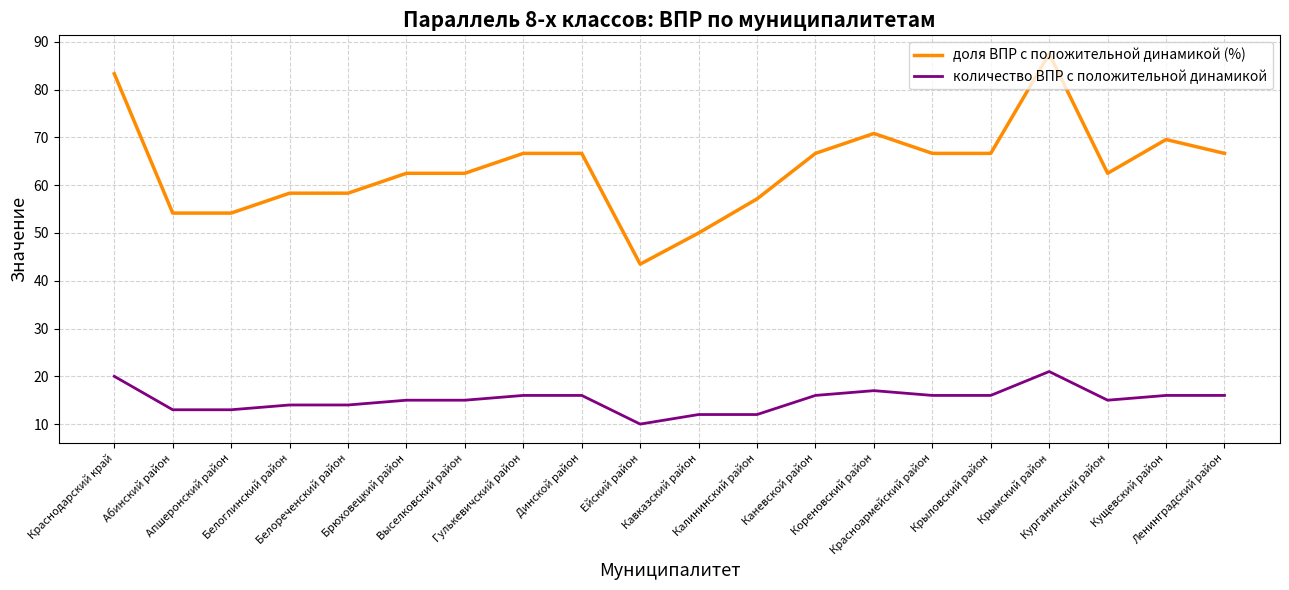

Which series has the widest spread of values?

доля ВПР с положительной динамикой (%)